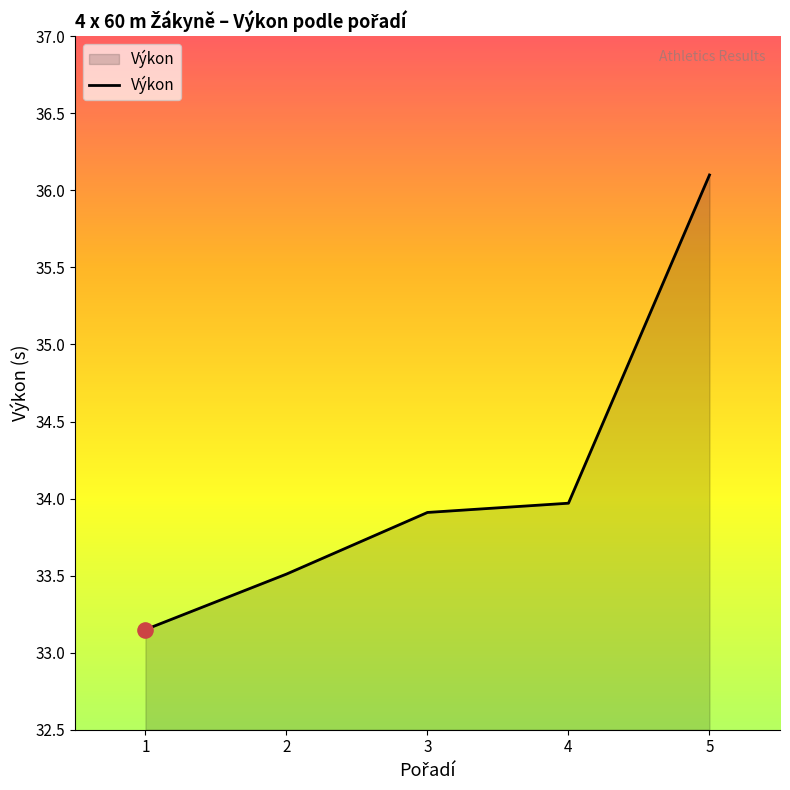

What is the change in value from 2 to 4?

+0.5